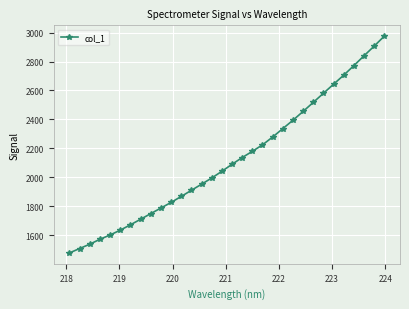

True or false: the data has more than 2 interior local peaks.

False